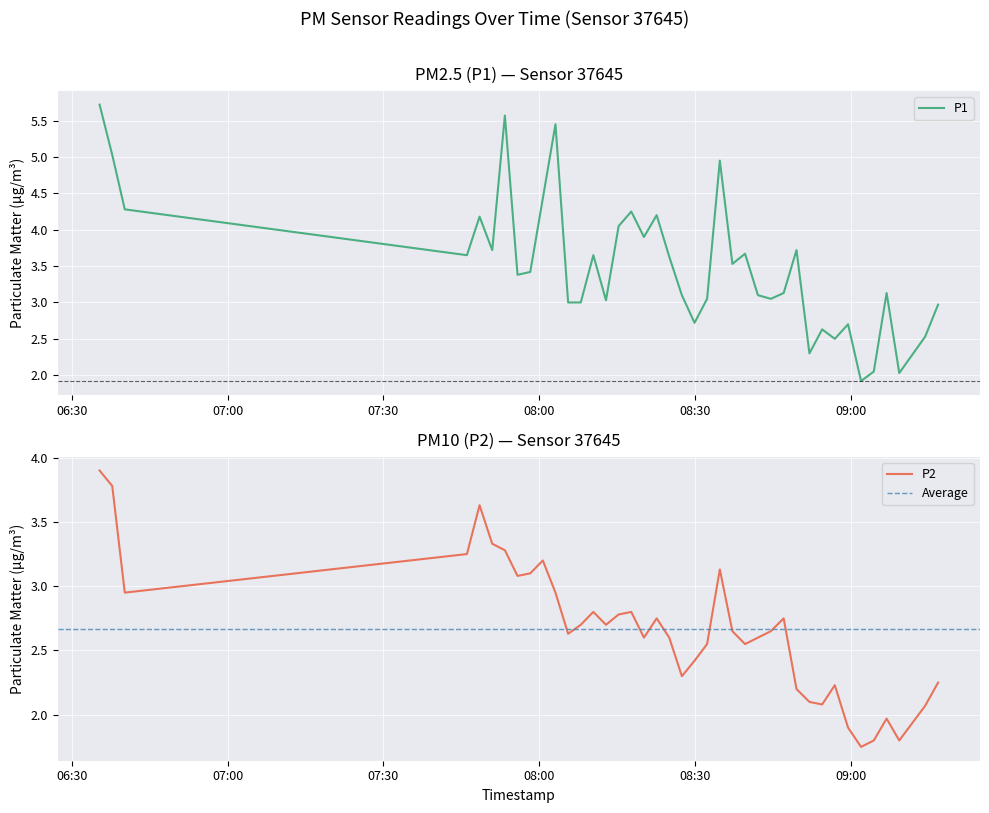

What is the label of the 13th point from the right?

2023-07-28T08:44:31